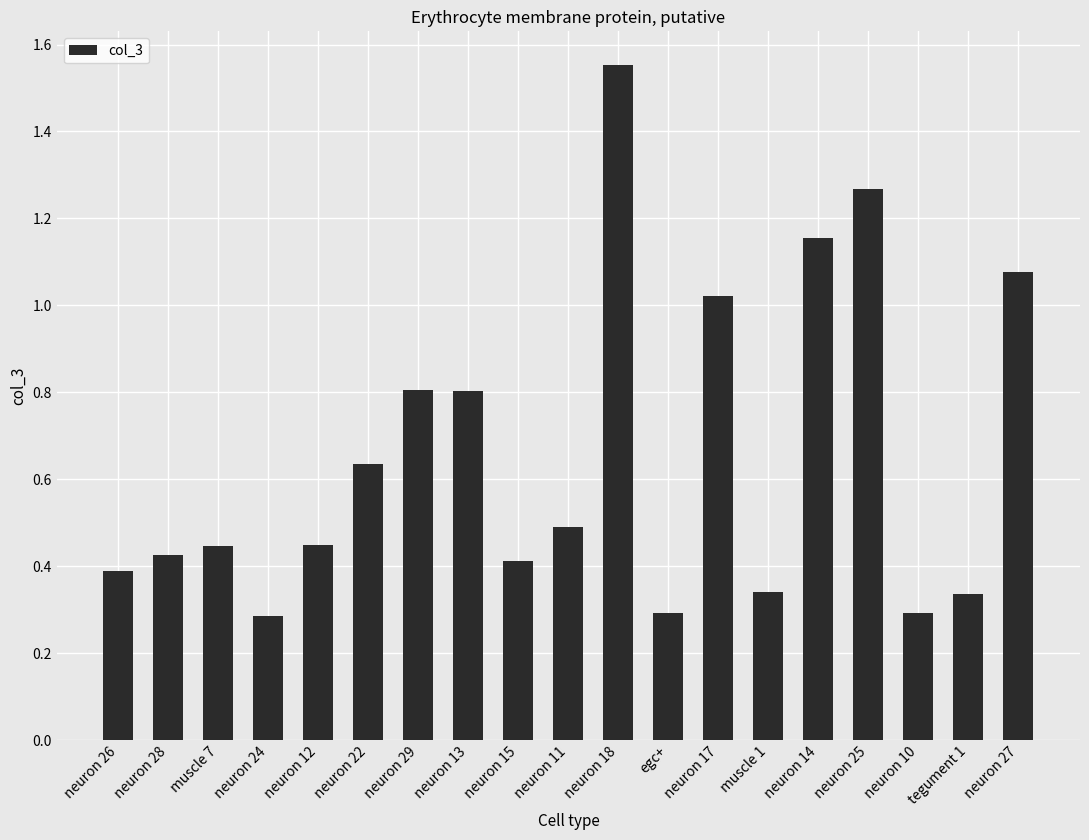

What position from the right is egc+?

8